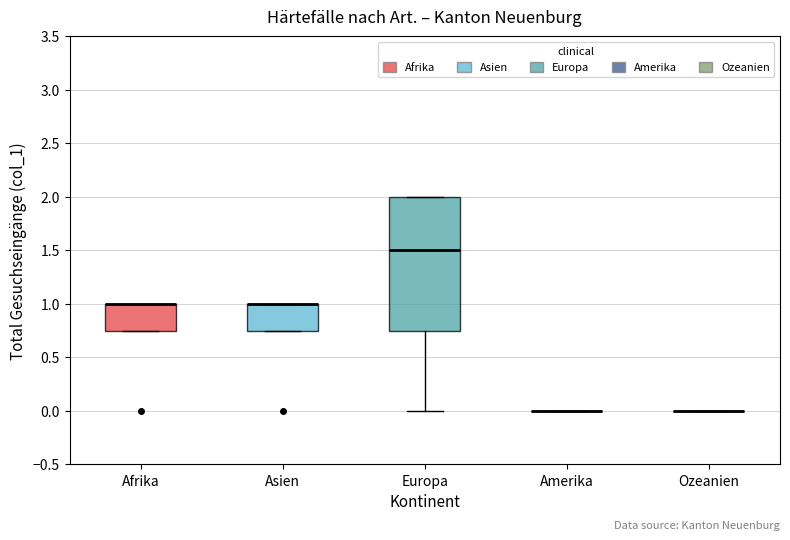

Comparing the boxes themselves (not the whiskers), which one is the tallest?

Europa